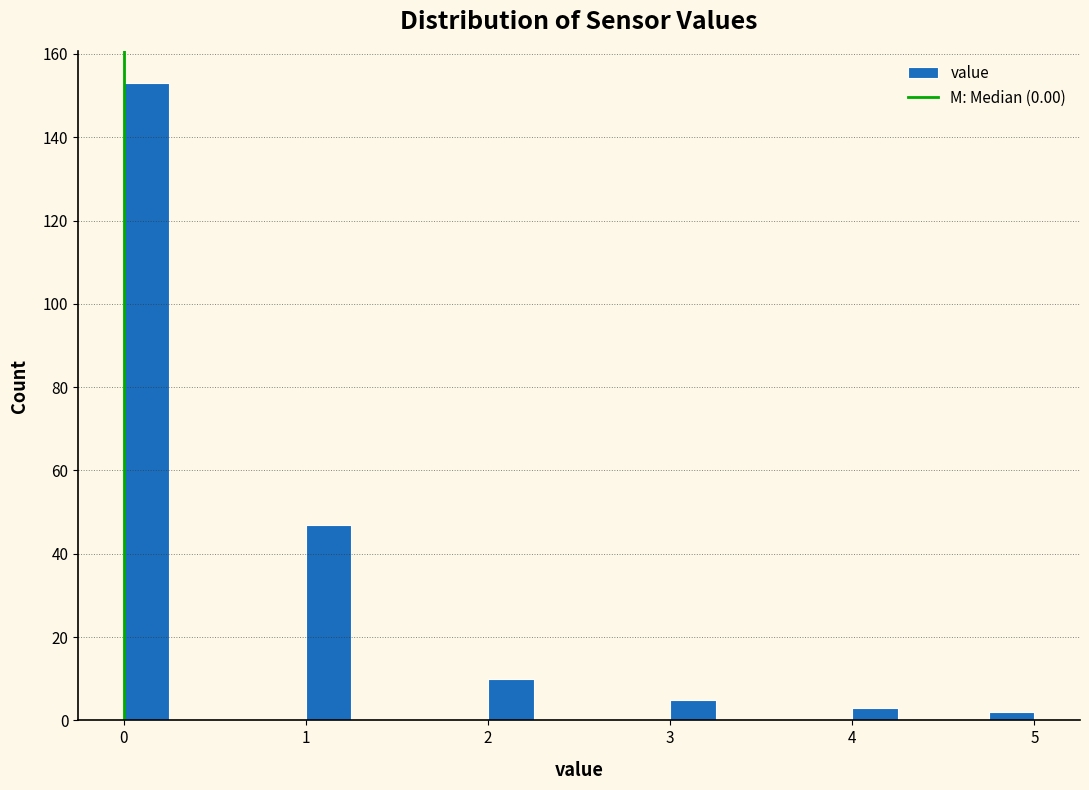

Read against the x-axis, roughly where is the centre of the tallest bar?

0.1